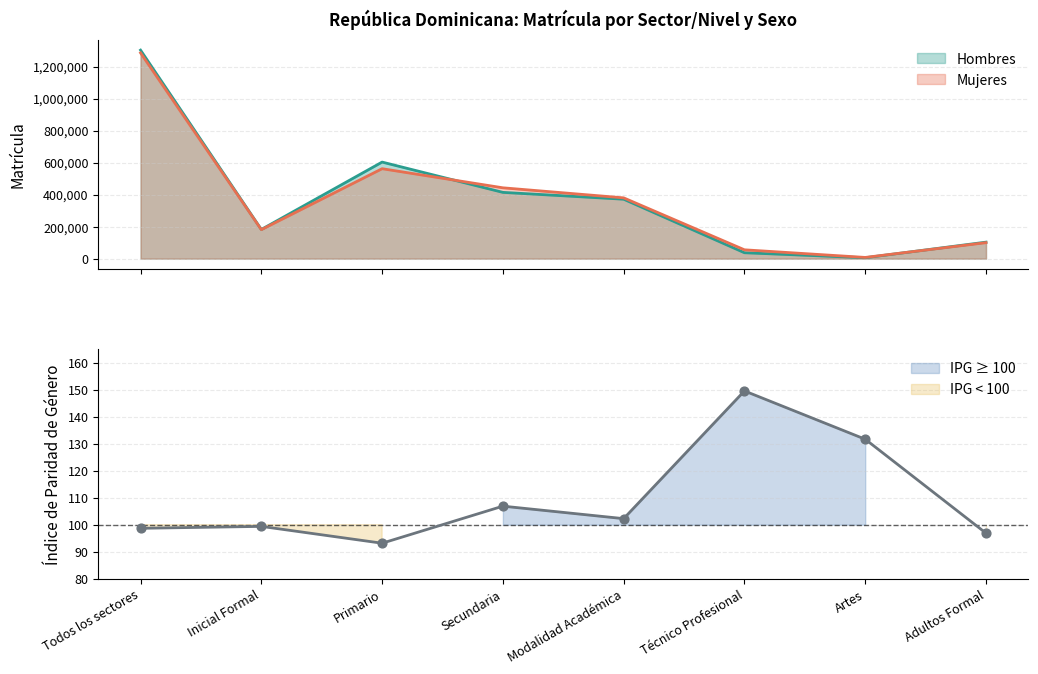

Is the value of Mujeres at Secundaria greater than the value of Hombres at Todos los sectores?

No